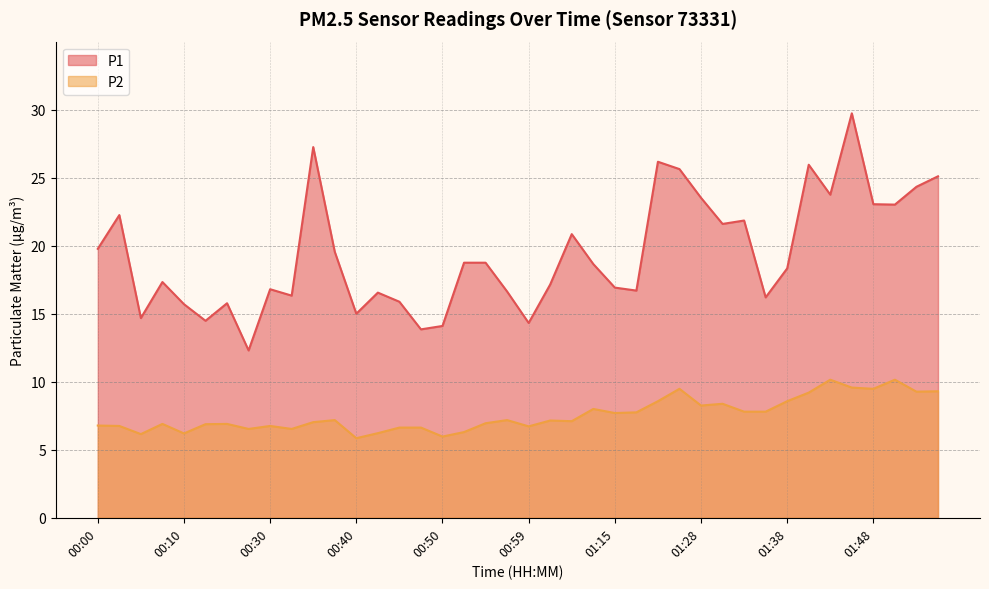

Which series changed the most between 01:40 and 01:45?

P1